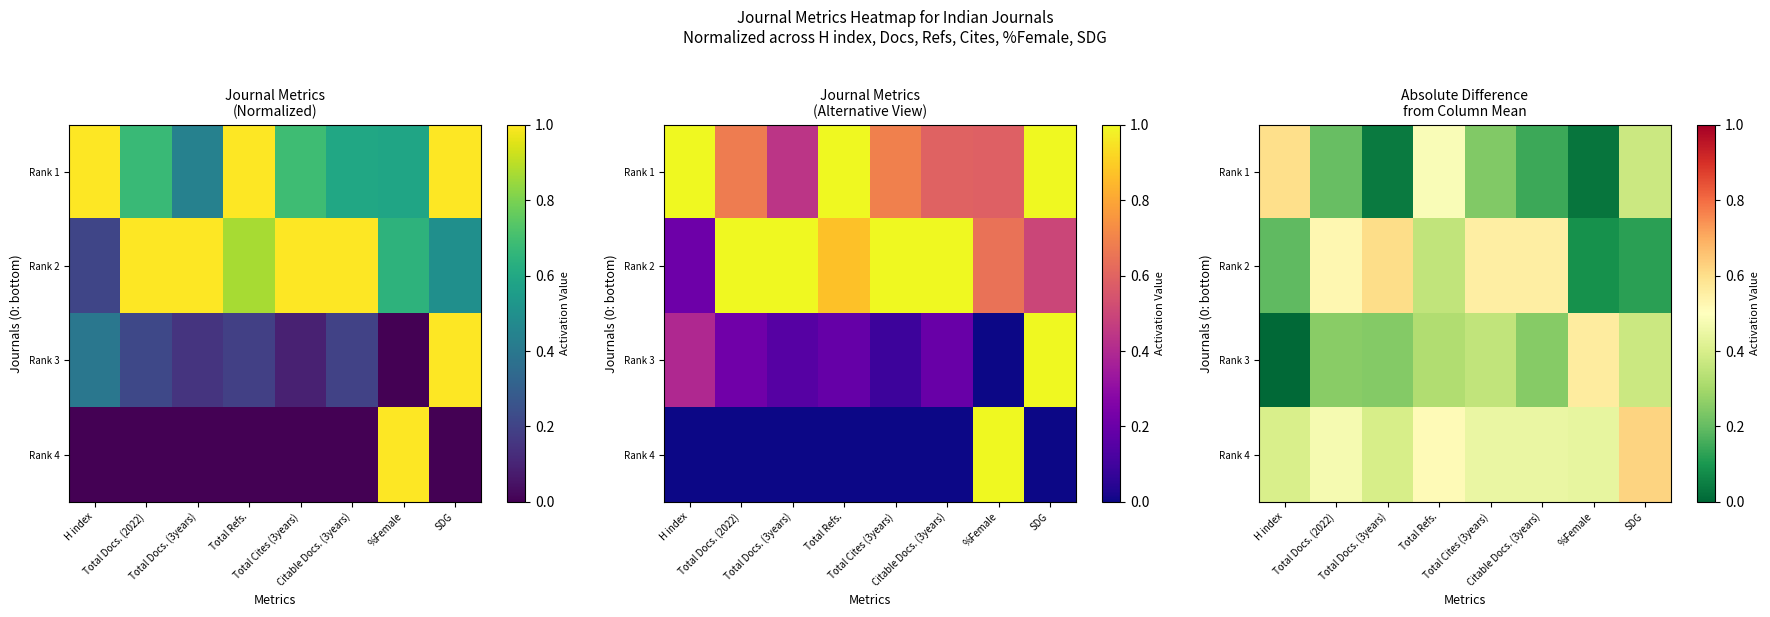

At which category is the sum across all series the highest?

Total Refs.